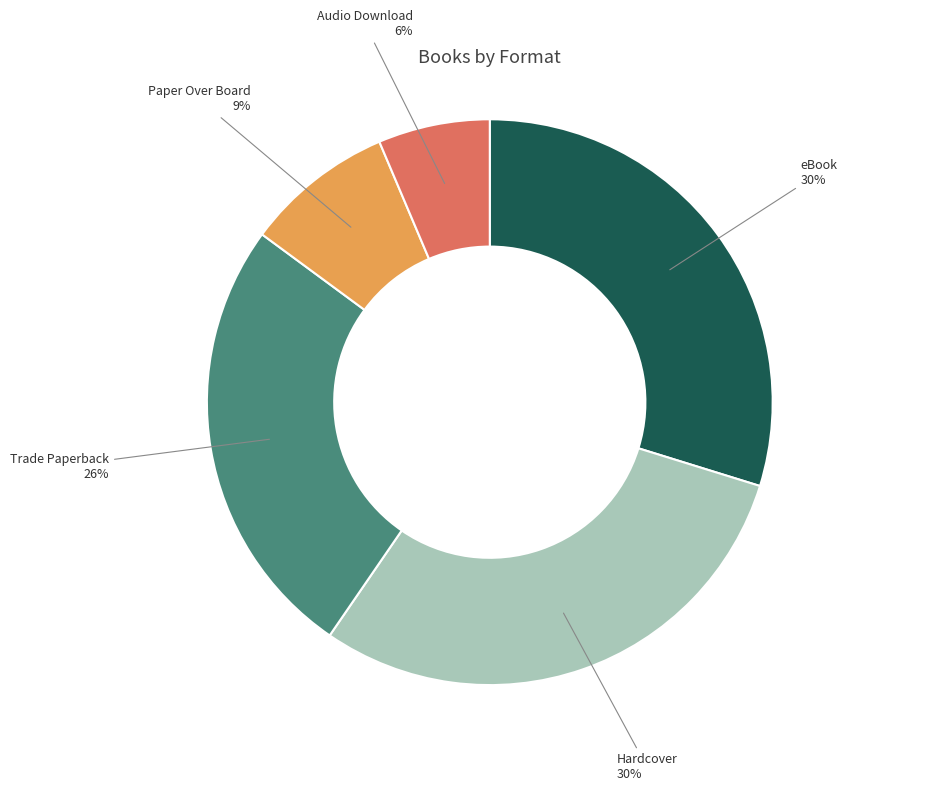

Does any single category account for the majority?

No